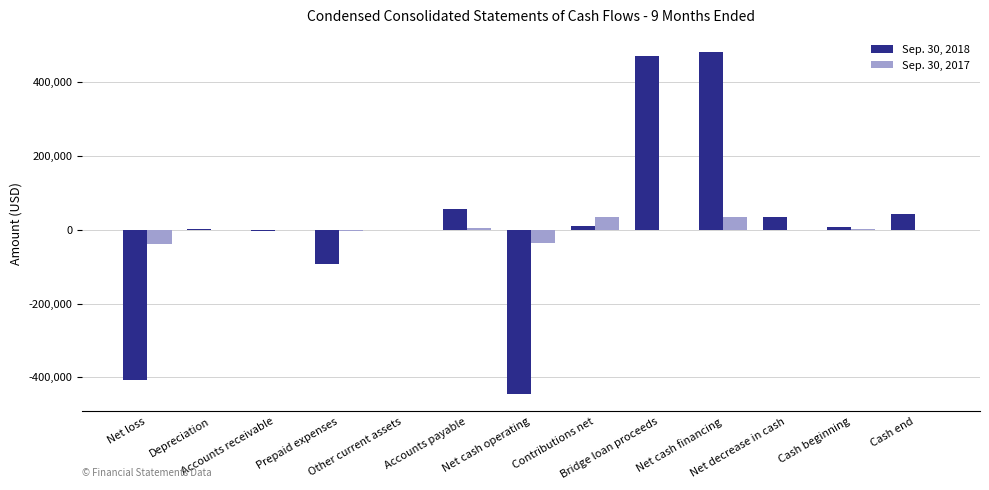

How many data points does each series have?

13